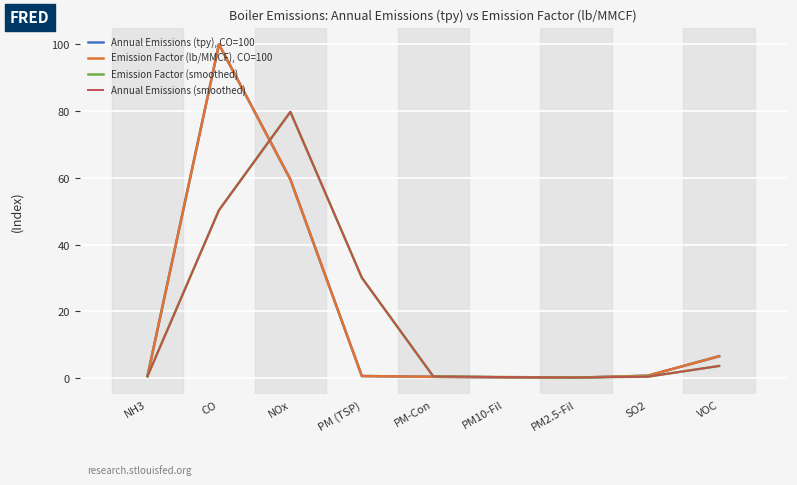

Rank the series at SO2 from highest to lowest value.

Annual Emissions (tpy), CO=100, Emission Factor (lb/MMCF), CO=100, Emission Factor (smoothed), Annual Emissions (smoothed)